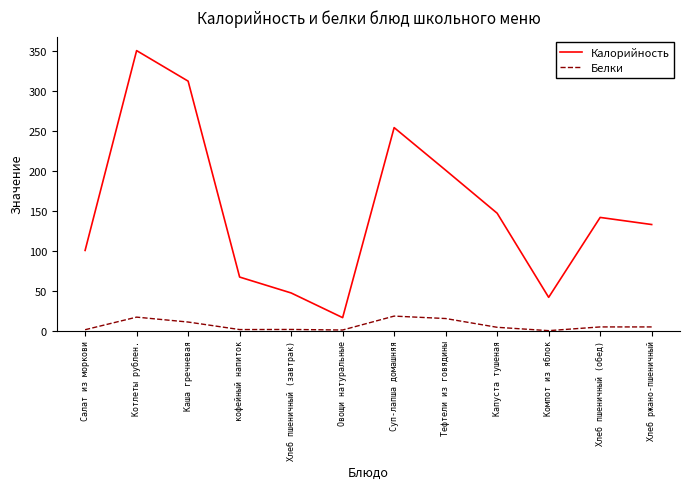

Does the chart display data point markers on the line(s)?

No